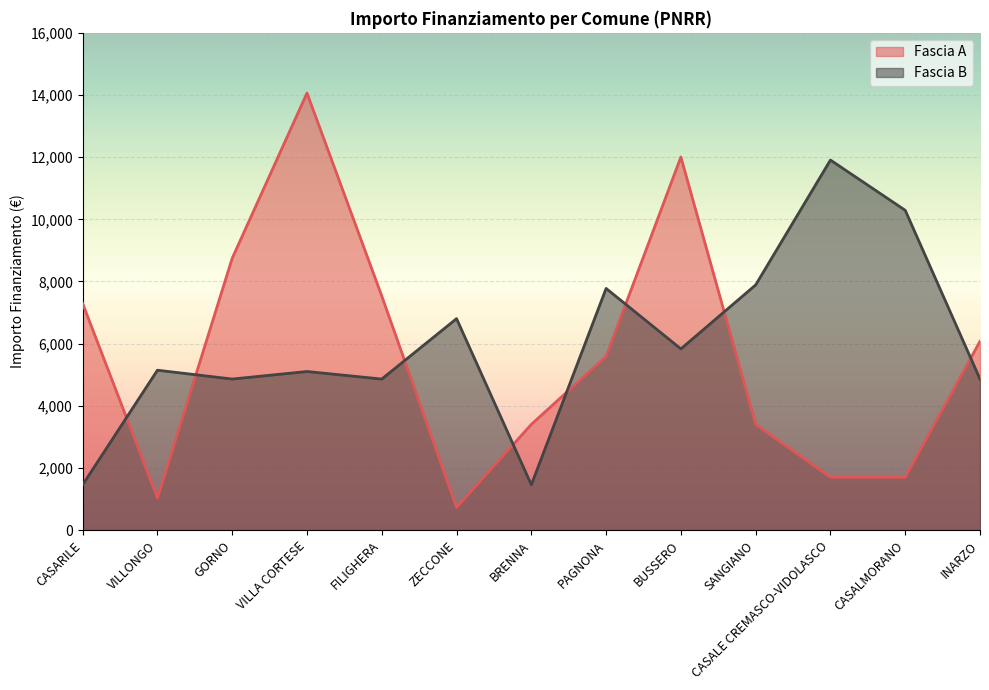

At which label does Fascia A first exceed 5589?

CASARILE